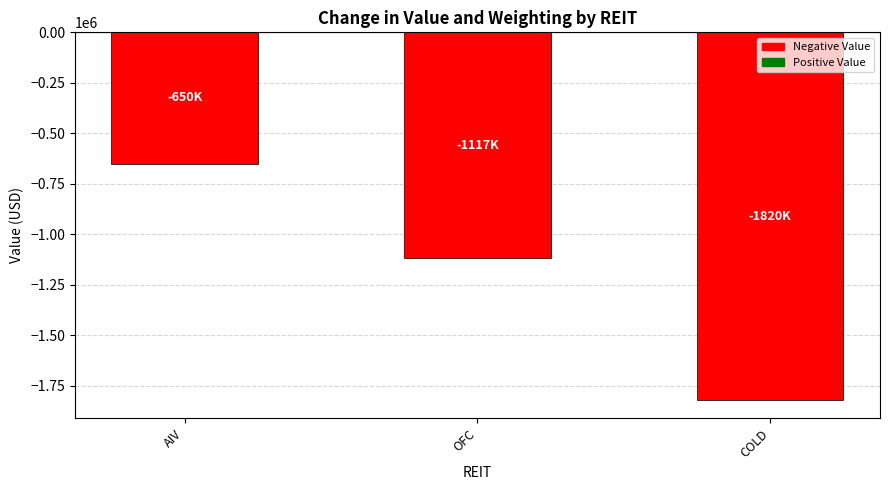

At which category does the chart reach its minimum across all series?

COLD